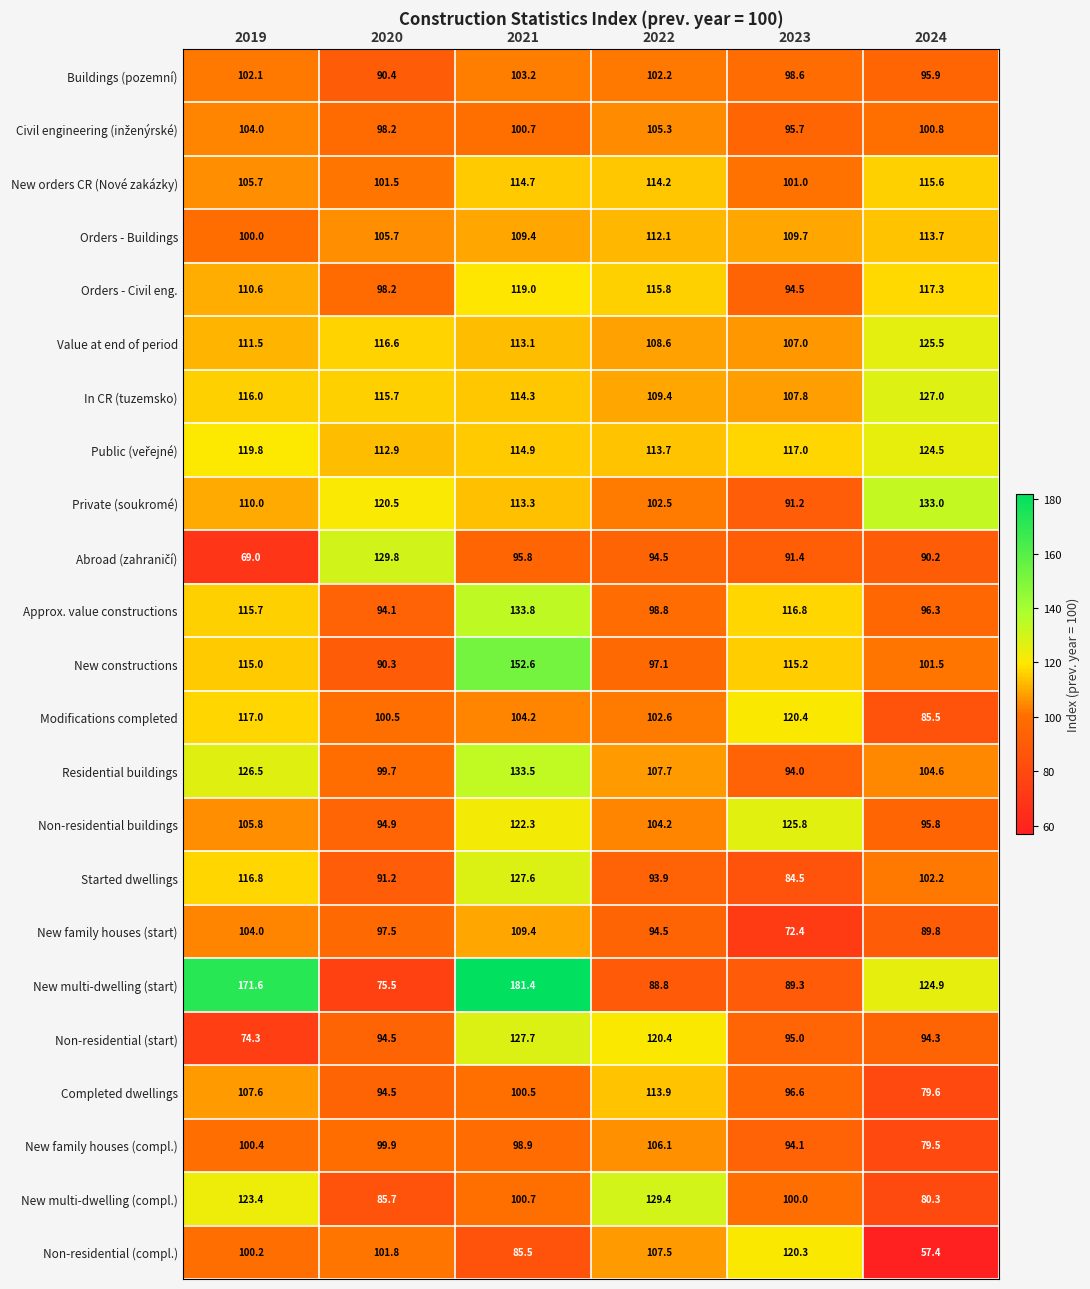

What is the difference between the second highest and minimum values in the Non-residential (compl.) series?

50.1